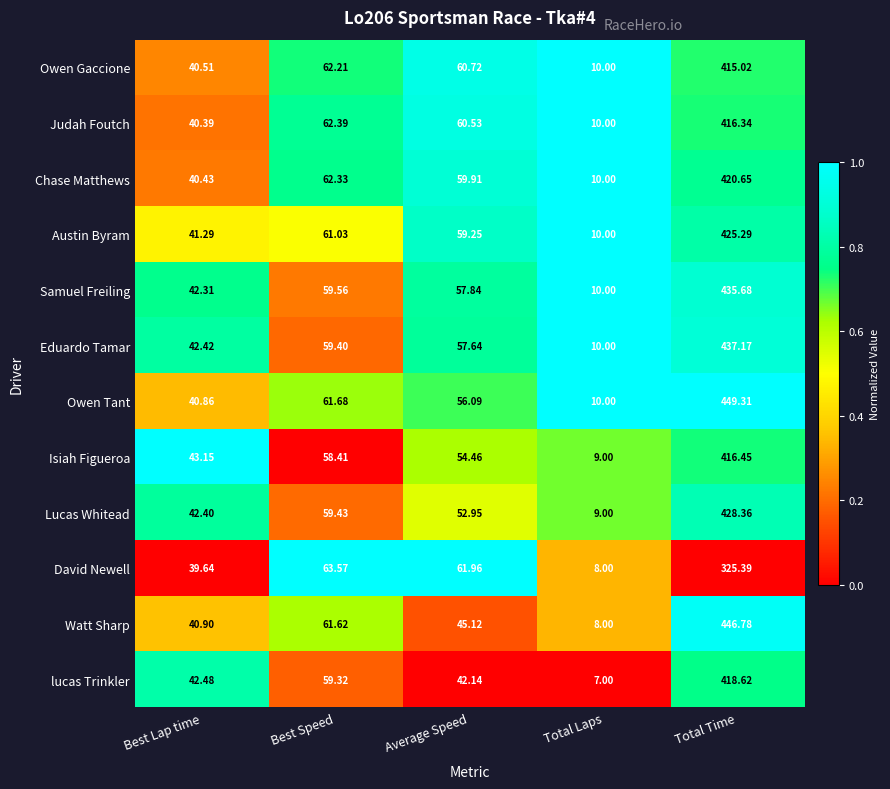

Is the value of David Newell at Total Laps greater than the value of lucas Trinkler at Total Time?

No